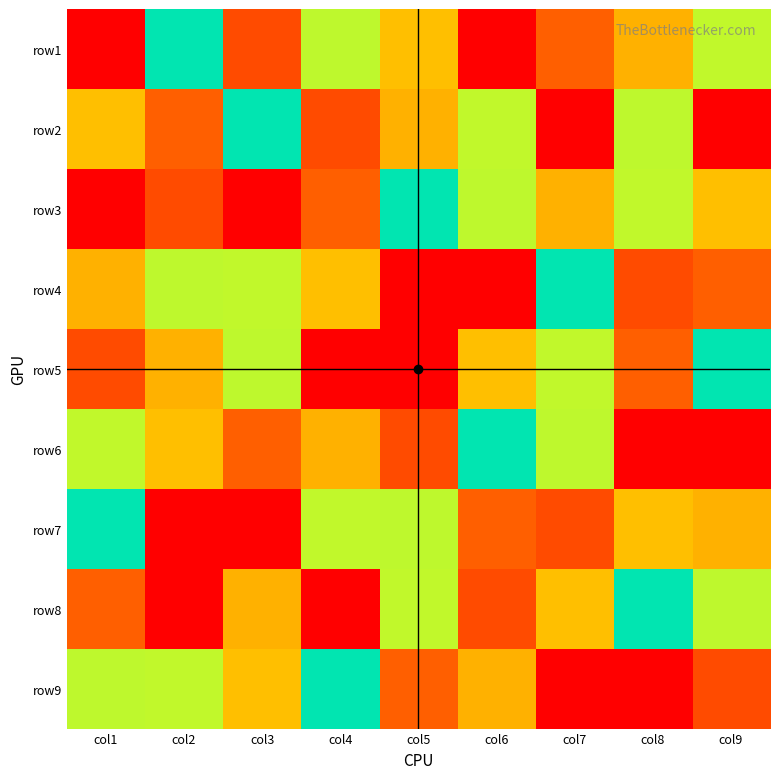

Reading left to right, extract all data points from this chart.

row1: col1=1	col2=5	col3=8	col4=4	col5=3	col6=9	col7=2	col8=7	col9=6
row2: col1=3	col2=2	col3=5	col4=8	col5=7	col6=6	col7=1	col8=4	col9=9
row3: col1=9	col2=8	col3=1	col4=2	col5=5	col6=4	col7=7	col8=6	col9=3
row4: col1=7	col2=4	col3=6	col4=3	col5=9	col6=1	col7=5	col8=8	col9=2
row5: col1=8	col2=7	col3=4	col4=9	col5=1	col6=3	col7=6	col8=2	col9=5
row6: col1=6	col2=3	col3=2	col4=7	col5=8	col6=5	col7=4	col8=9	col9=1
row7: col1=5	col2=1	col3=9	col4=6	col5=4	col6=2	col7=8	col8=3	col9=7
row8: col1=2	col2=9	col3=7	col4=1	col5=6	col6=8	col7=3	col8=5	col9=4
row9: col1=4	col2=6	col3=3	col4=5	col5=2	col6=7	col7=9	col8=1	col9=8